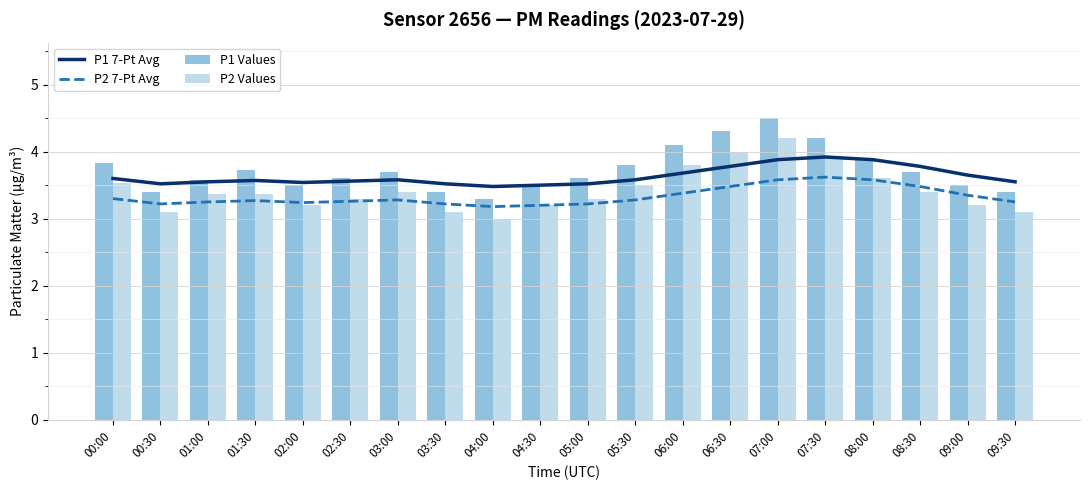

Which has a higher value, 06:30 or 07:30?

07:30